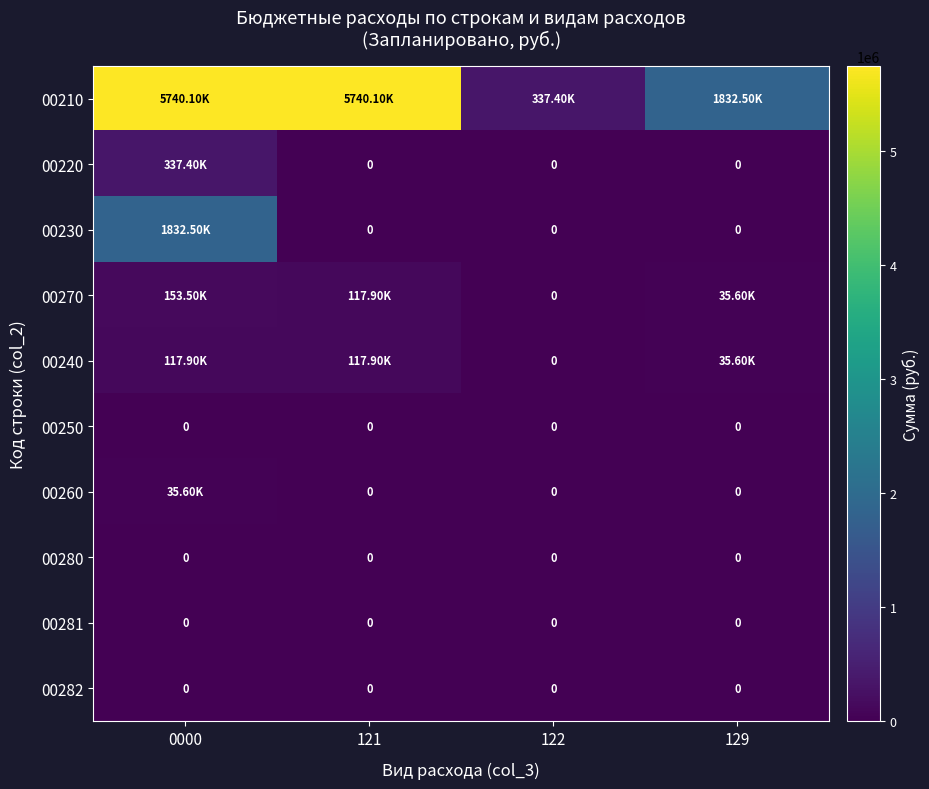

Which series has the largest total across all categories?

00210